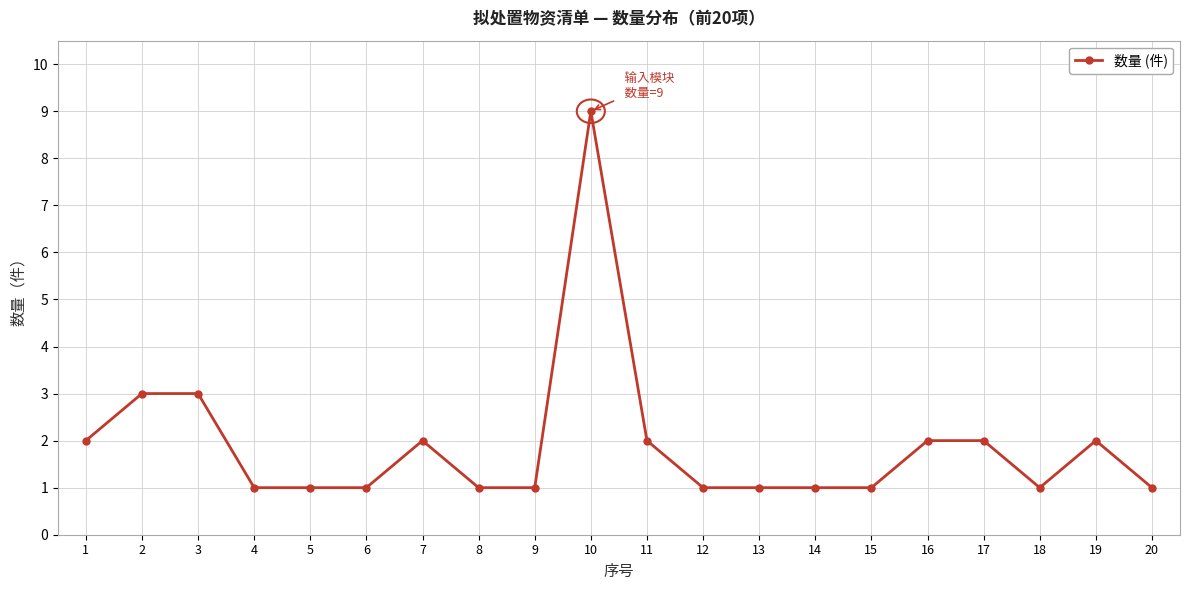

How many lines are shown in the chart?

1